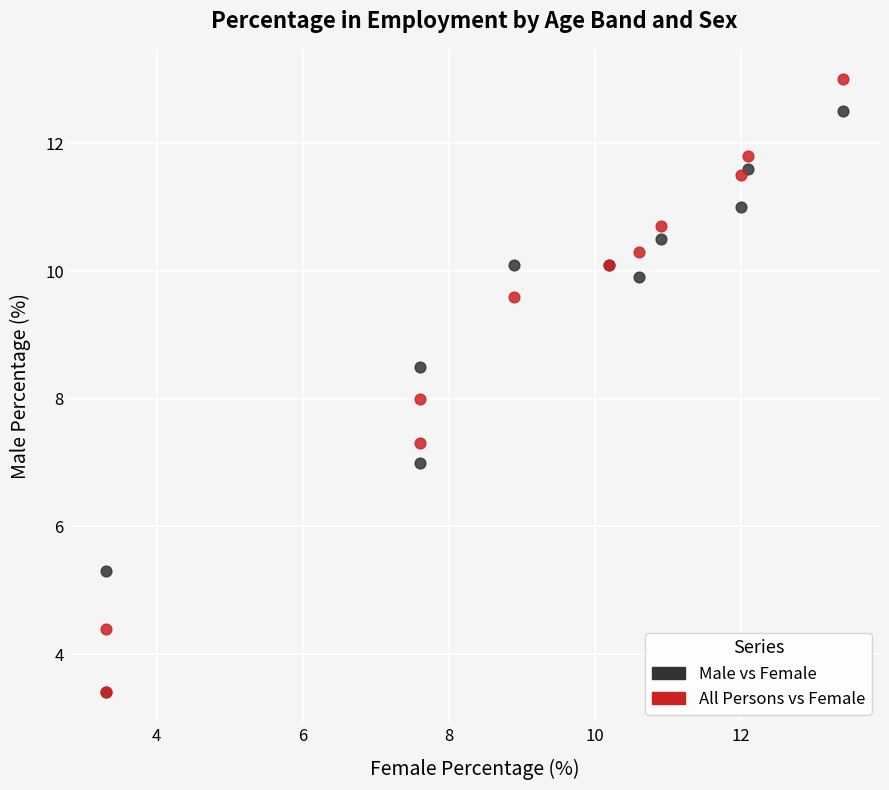

What are all the series names shown in the legend?

Male vs Female, All Persons vs Female